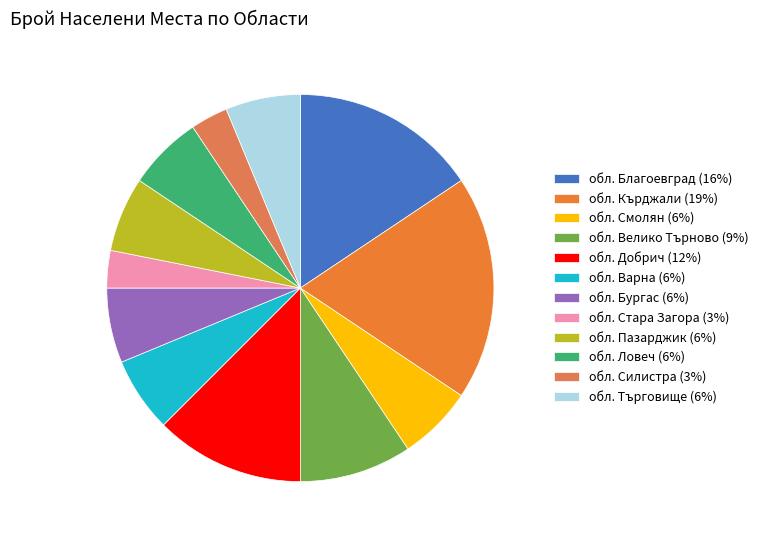

Between обл. Велико Търново and обл. Варна, which is larger?

обл. Велико Търново